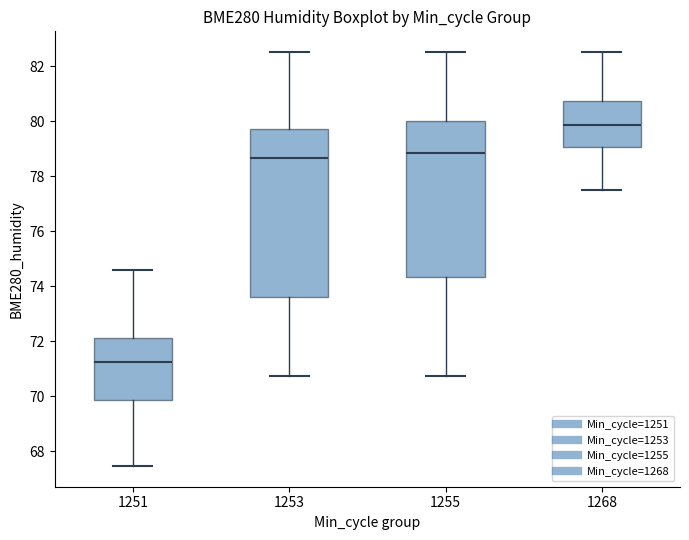

Reading left to right, read every box against the y-axis: the position of its median line, the range the box covers, and the ends of its whiskers. The values are not printed on the chart, so give them approximately, as read against the axis.

1251: median 71.2, box 69.8 to 72.2, whiskers 67.4 to 74.6
1253: median 78.6, box 73.6 to 79.8, whiskers 70.8 to 82.6
1255: median 78.8, box 74.4 to 80.0, whiskers 70.8 to 82.6
1268: median 79.8, box 79.0 to 80.8, whiskers 77.6 to 82.6